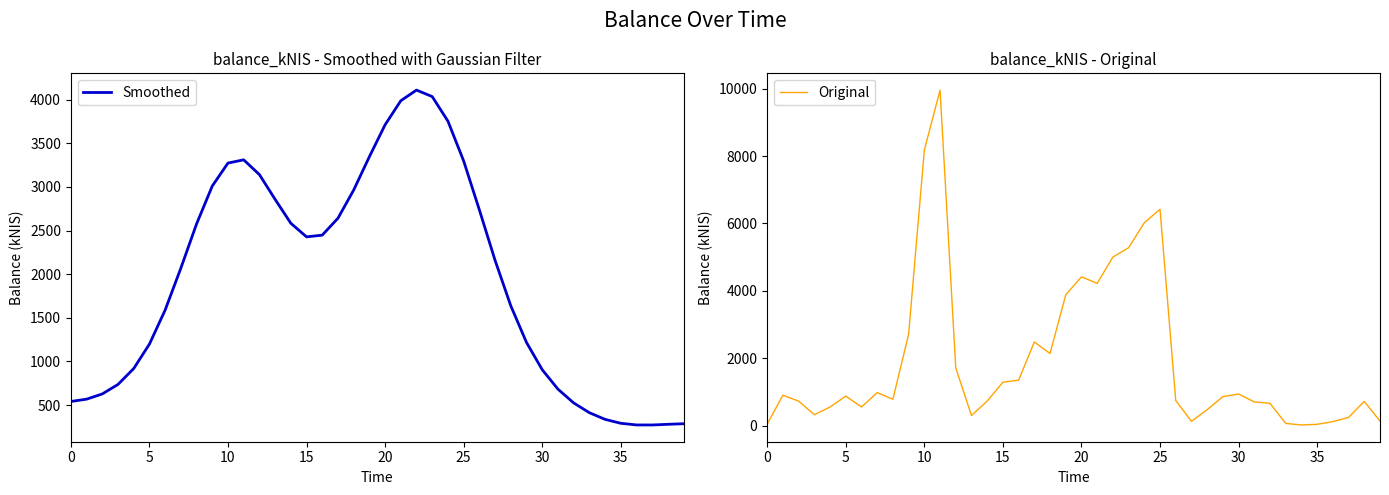

Rank the series by their maximum value, from highest to lowest.

Original, Smoothed